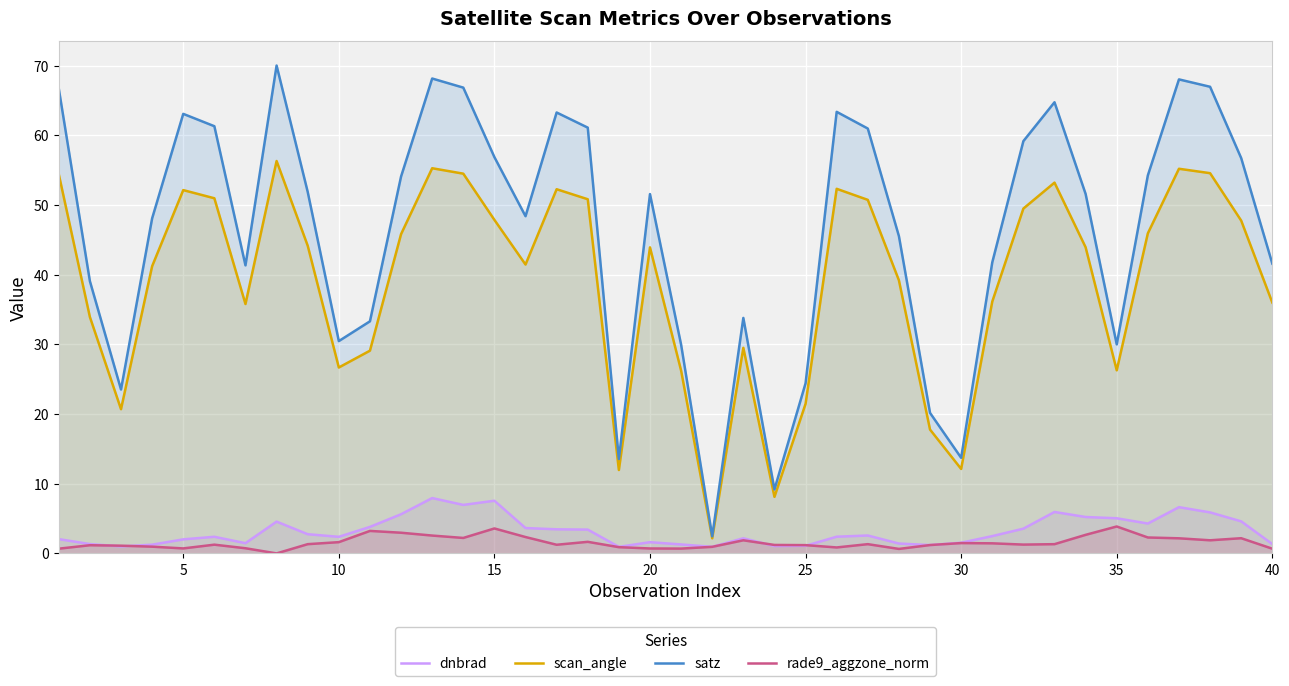

Rank the series by their maximum value, from lowest to highest.

rade9_aggzone_norm, dnbrad, scan_angle, satz